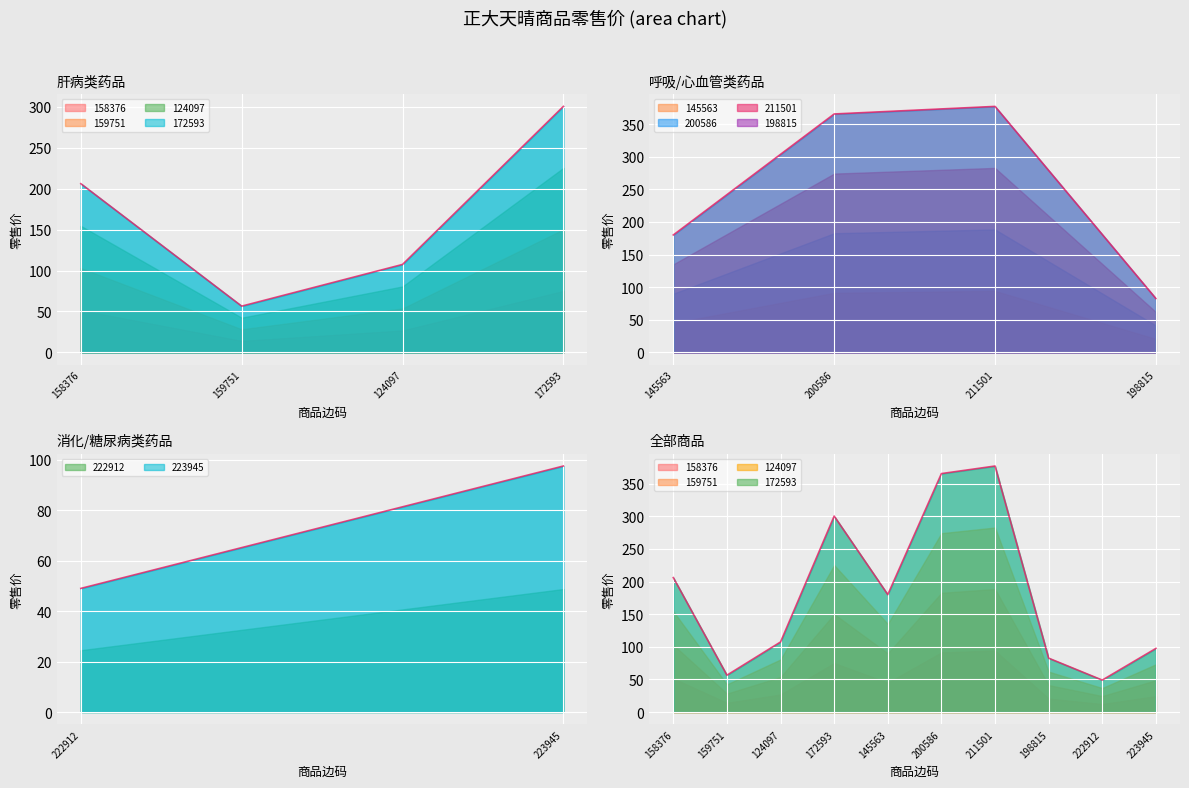

Count the number of values greater than 180.

4